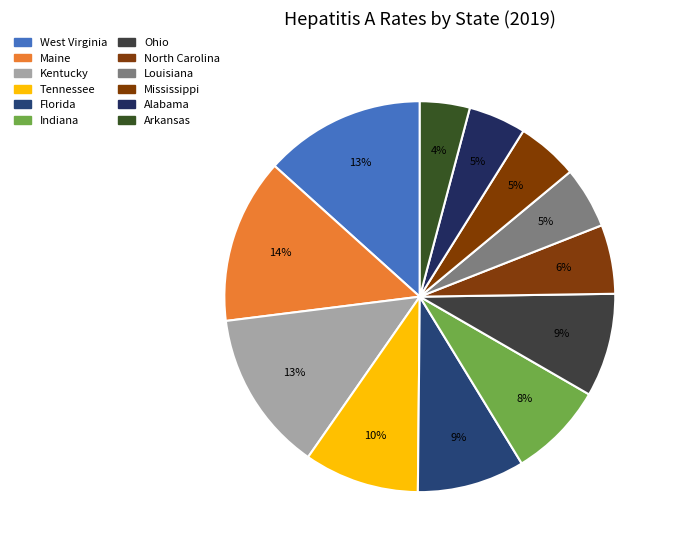

To the nearest percent, what is the combined percentage of Kentucky and Florida?

22%